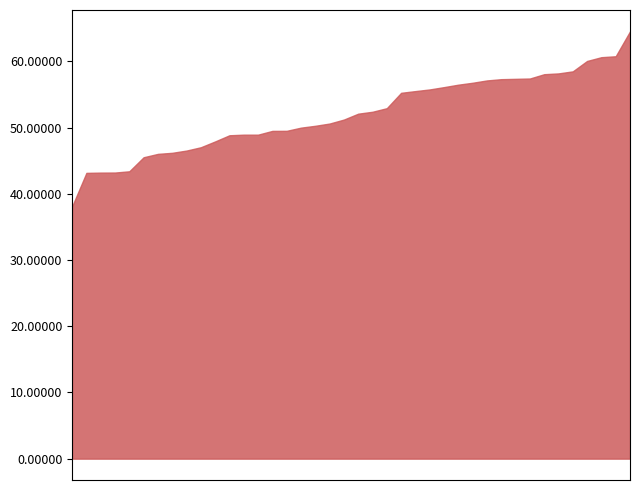

True or false: P1 and P2 cross at least once.

False